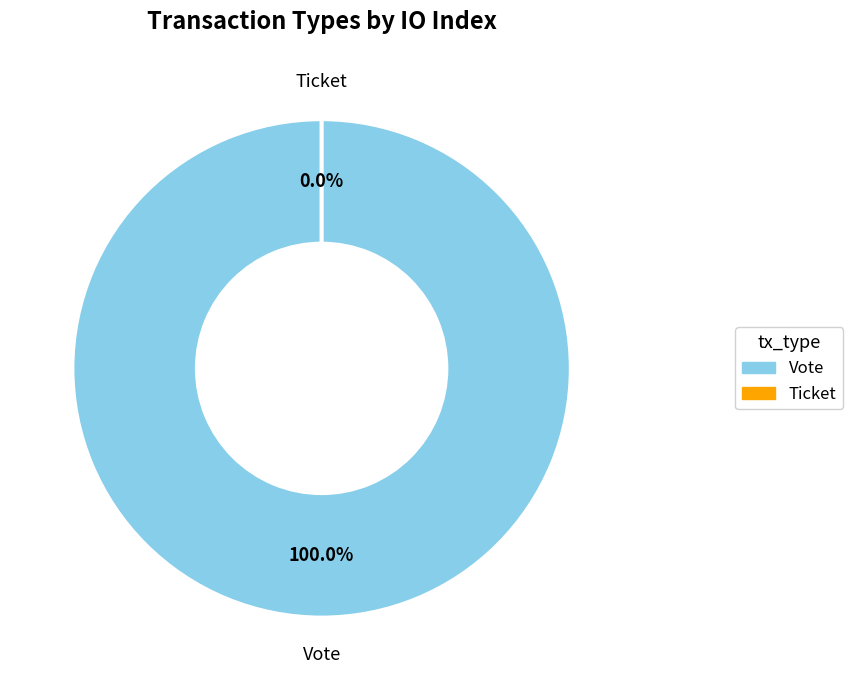

To the nearest percent, what is the average slice percentage?

50%